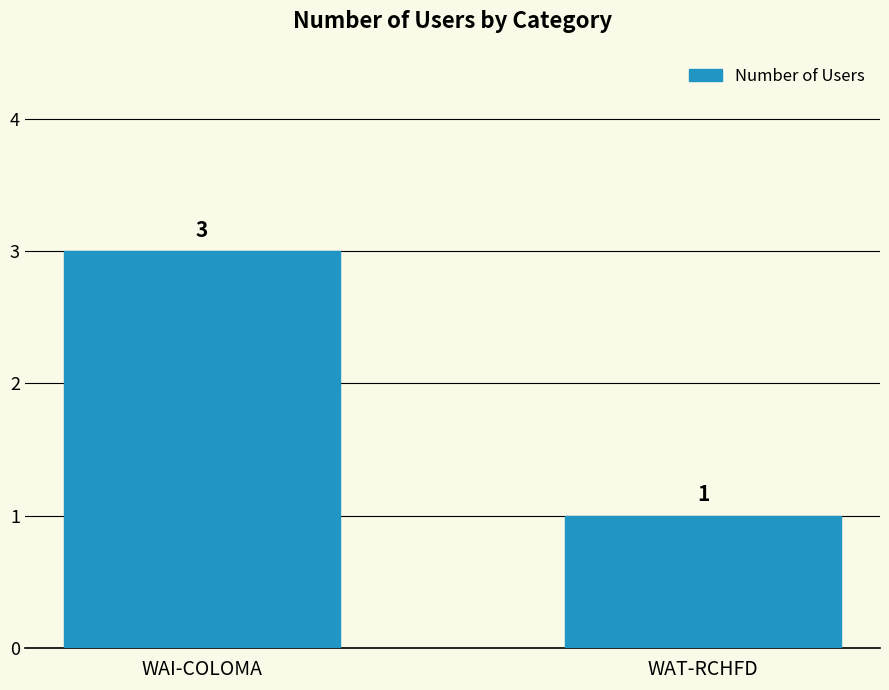

True or false: the data shows 3 at WAI-COLOMA.

True